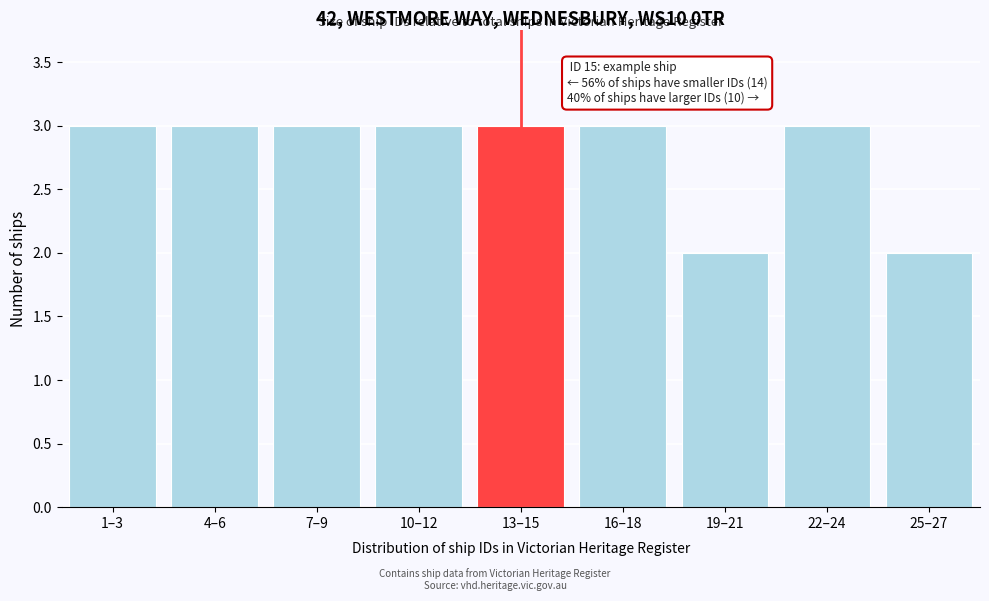

Reading left to right, extract all data points from this chart.

1–3=3	4–6=3	7–9=3	10–12=3	13–15=3	16–18=3	19–21=2	22–24=3	25–27=2